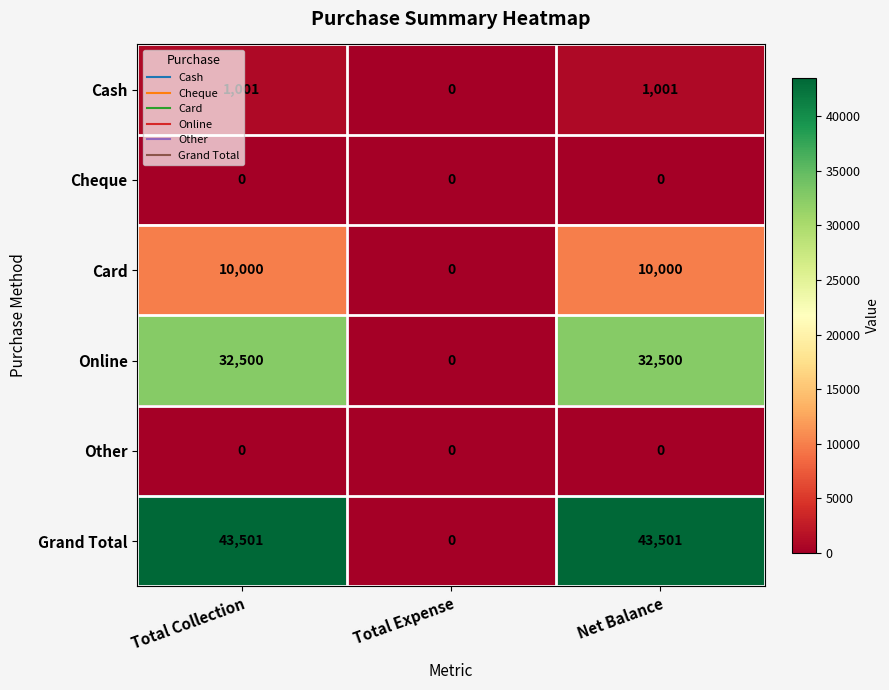

Which series changed the most between Total Collection and Total Expense?

Grand Total